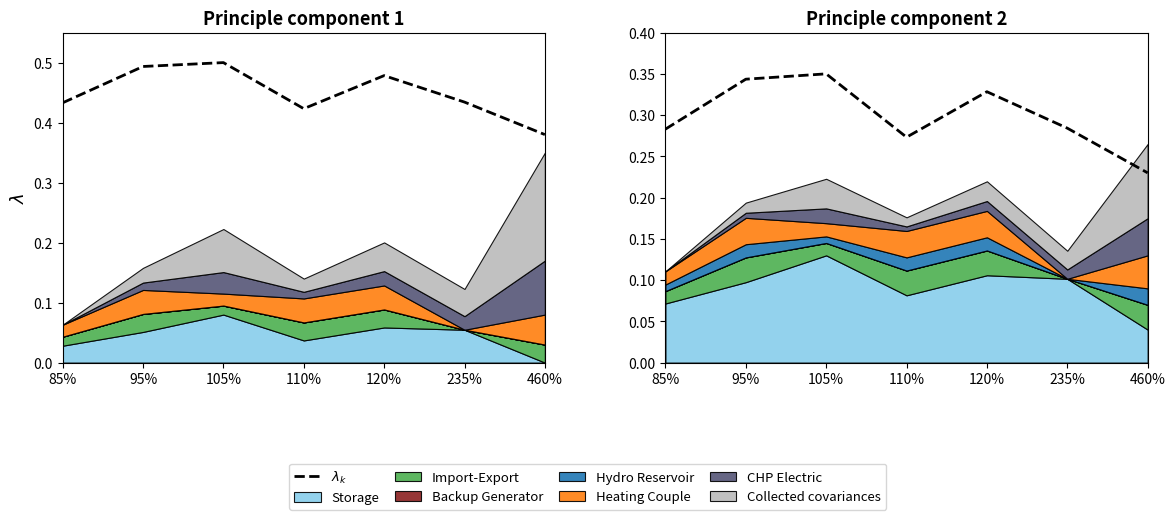

At which category does the chart reach its peak across all series?

105%